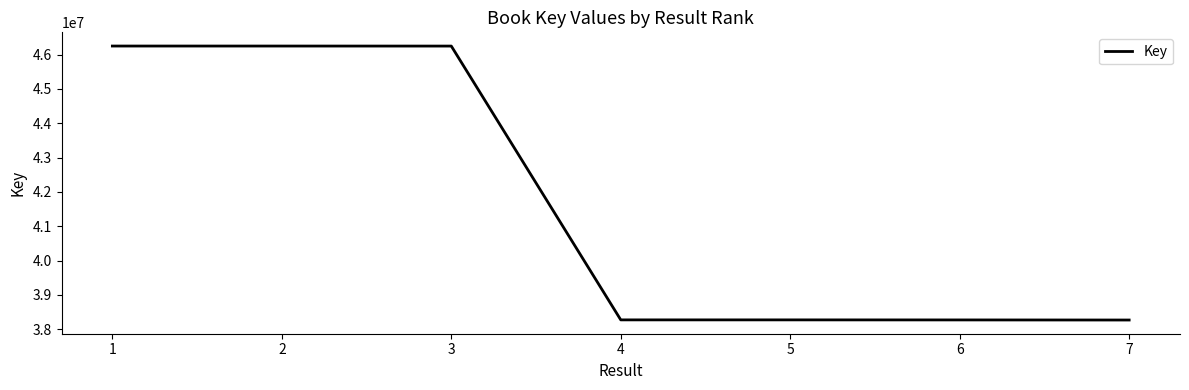

What is the difference between the second highest and minimum values?

7979507